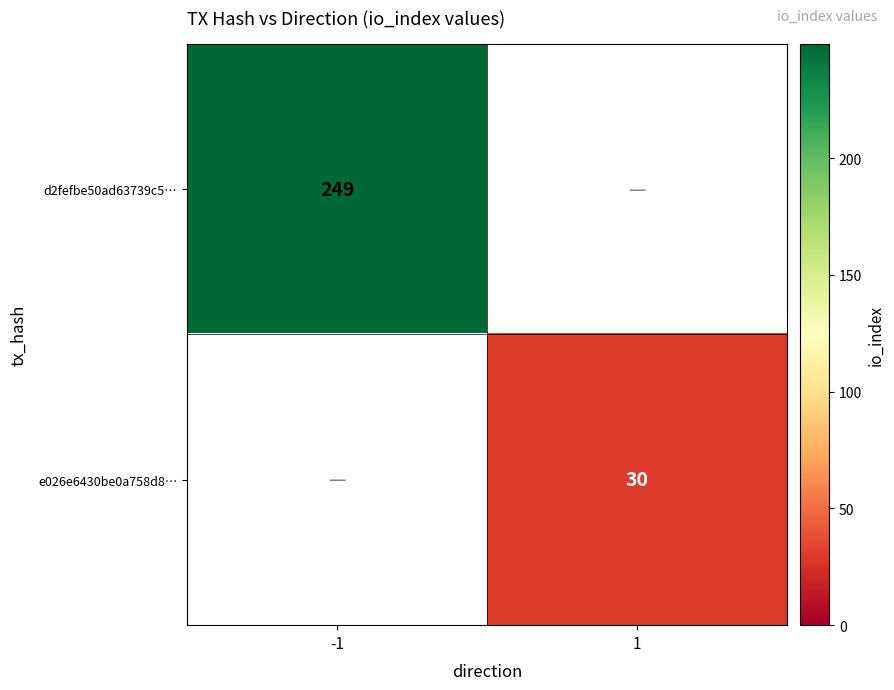

The e026e6430be0a758d8… series shows 21 at 1. True or false?

False